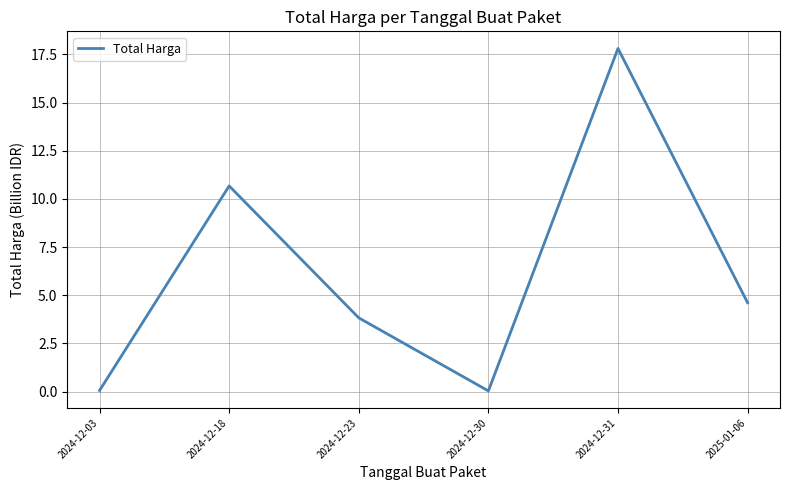

Is this an area chart (filled region under the line)?

No